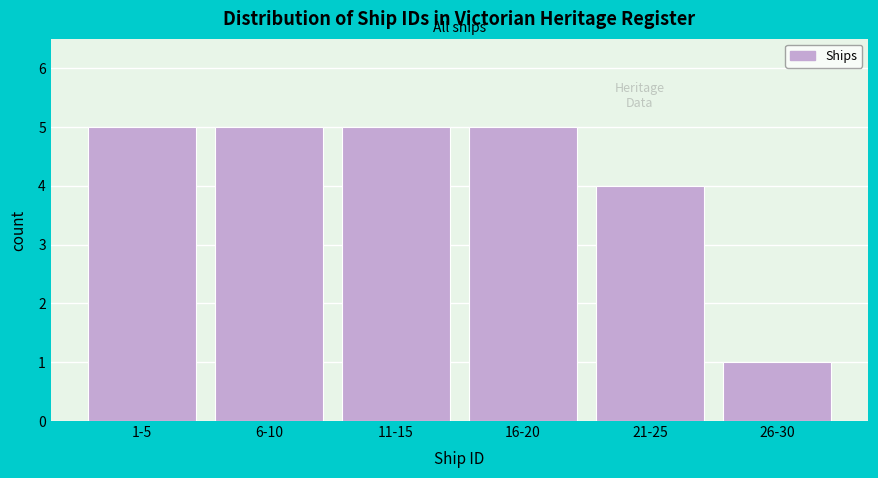

Reading left to right, extract all data points from this chart.

1-5=5	6-10=5	11-15=5	16-20=5	21-25=4	26-30=1